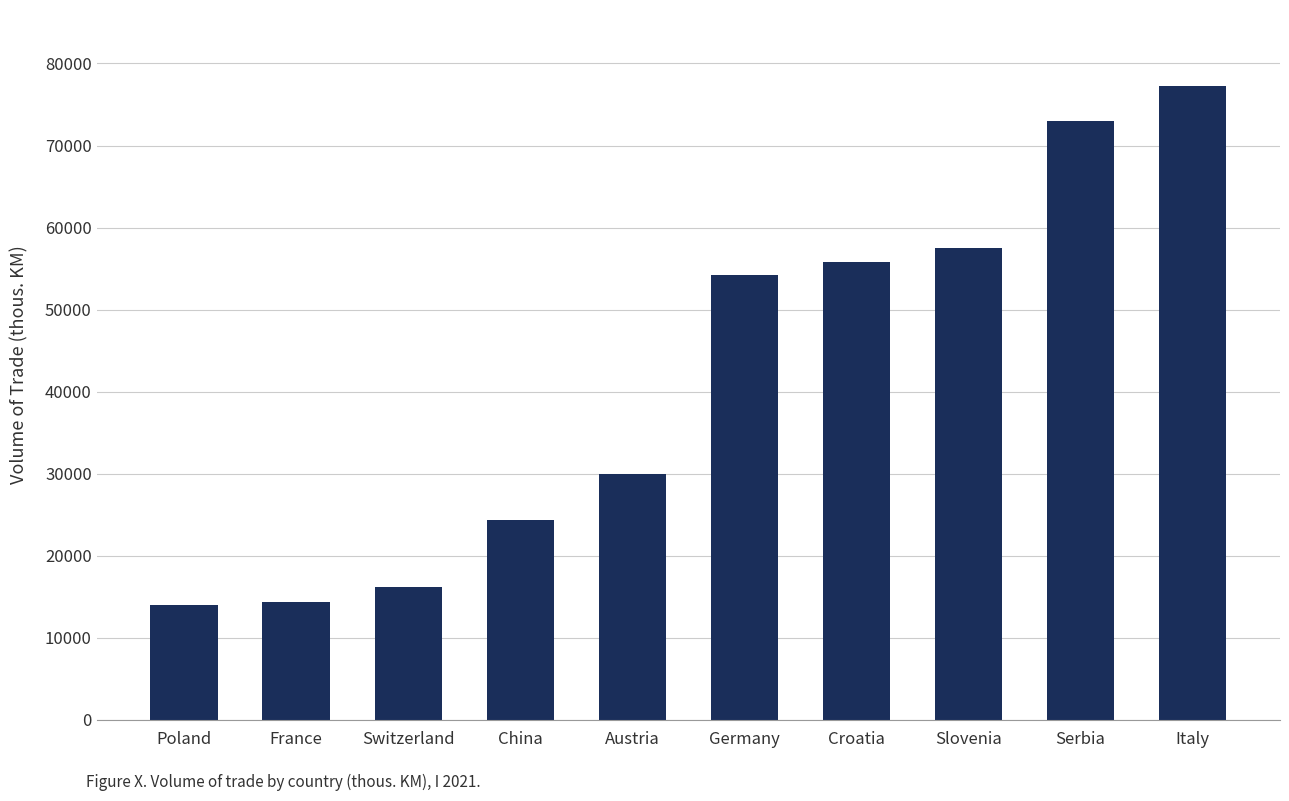

The value at Germany is 77420.3. True or false?

False